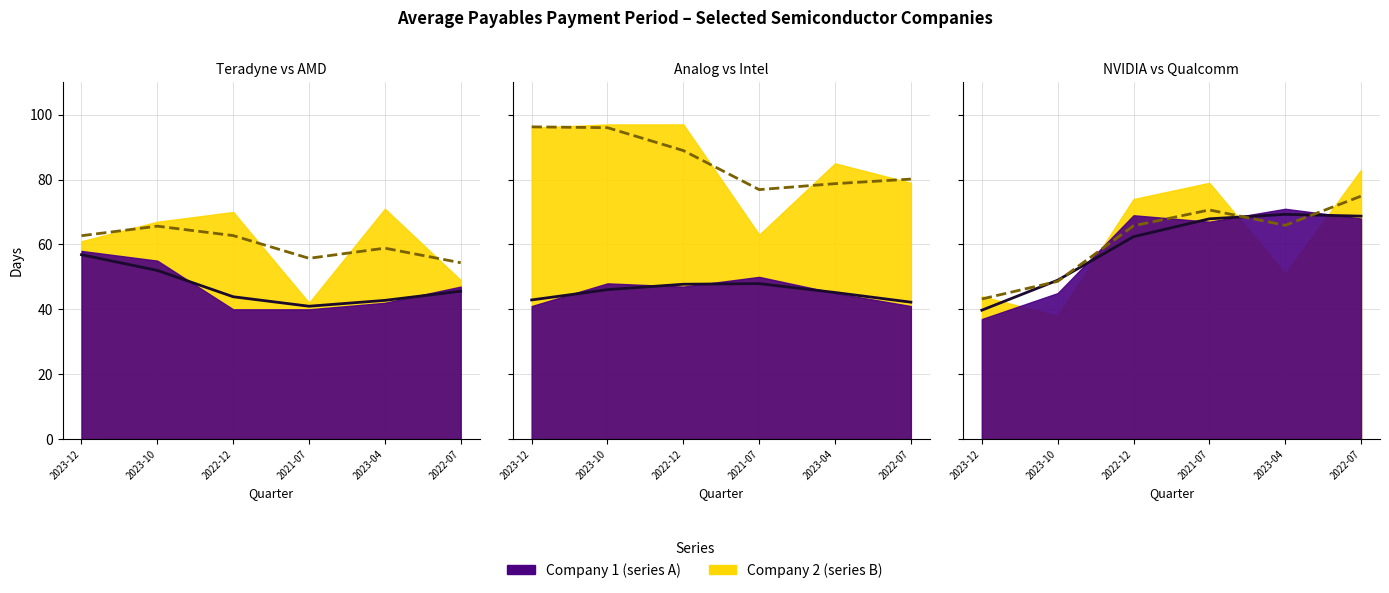

What position from the right is 2021-07?

3